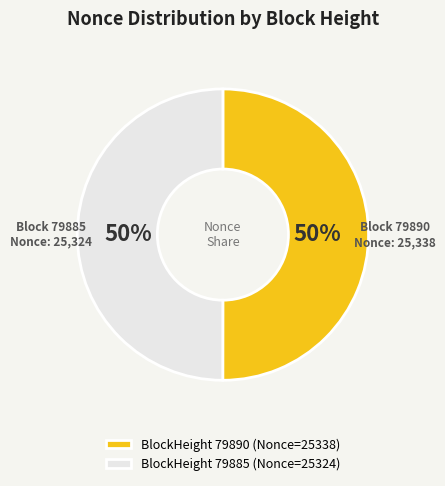

Is it true that BlockHeight 79885 (Nonce=25324) is 50% of the pie?

True